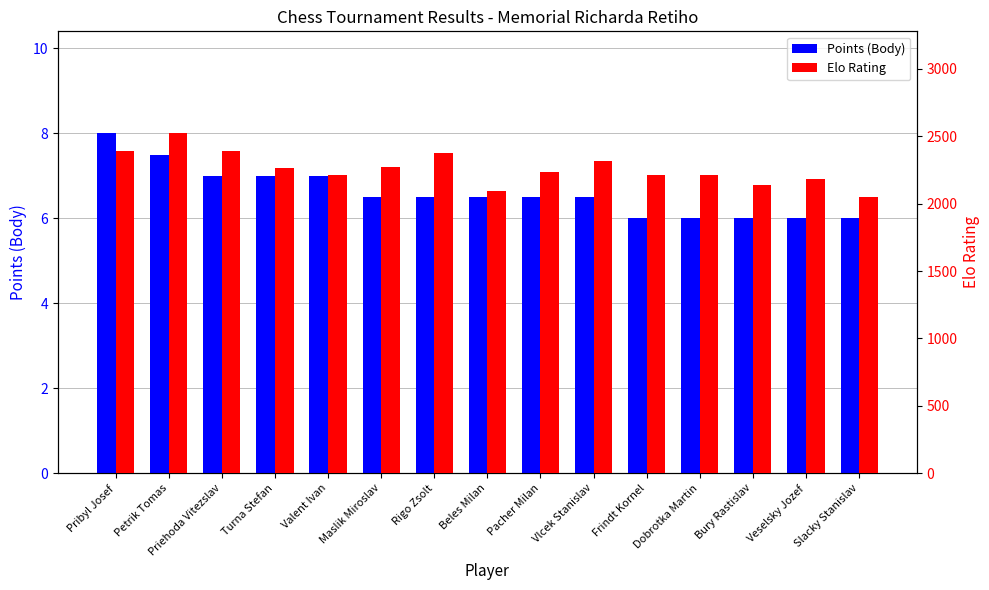

What position from the right is Rigo Zsolt?

9